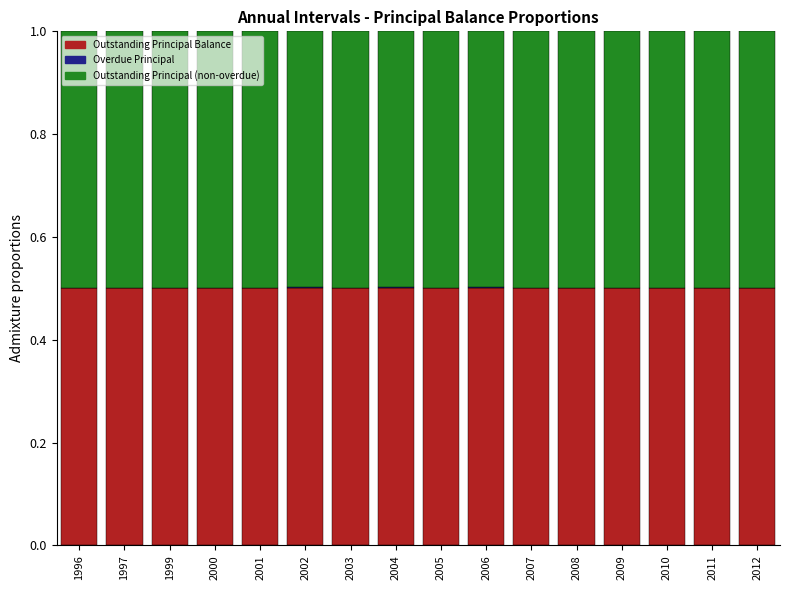

What is the maximum value for Outstanding Principal Balance?

0.5